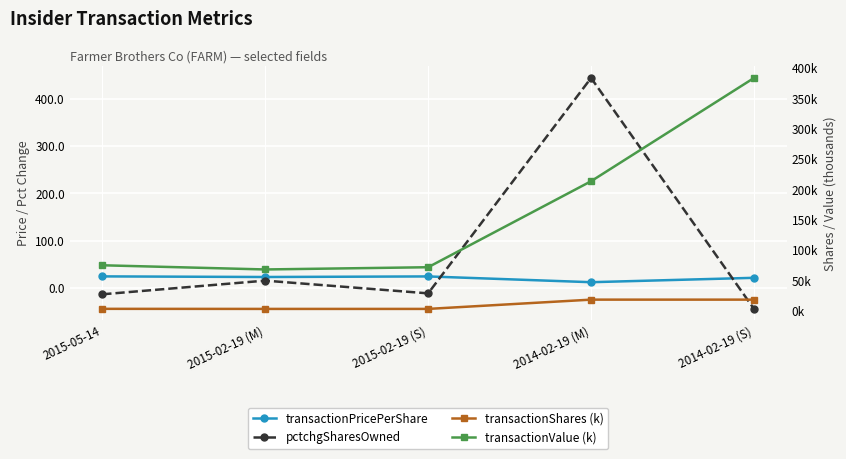

How many lines are shown in the chart?

4